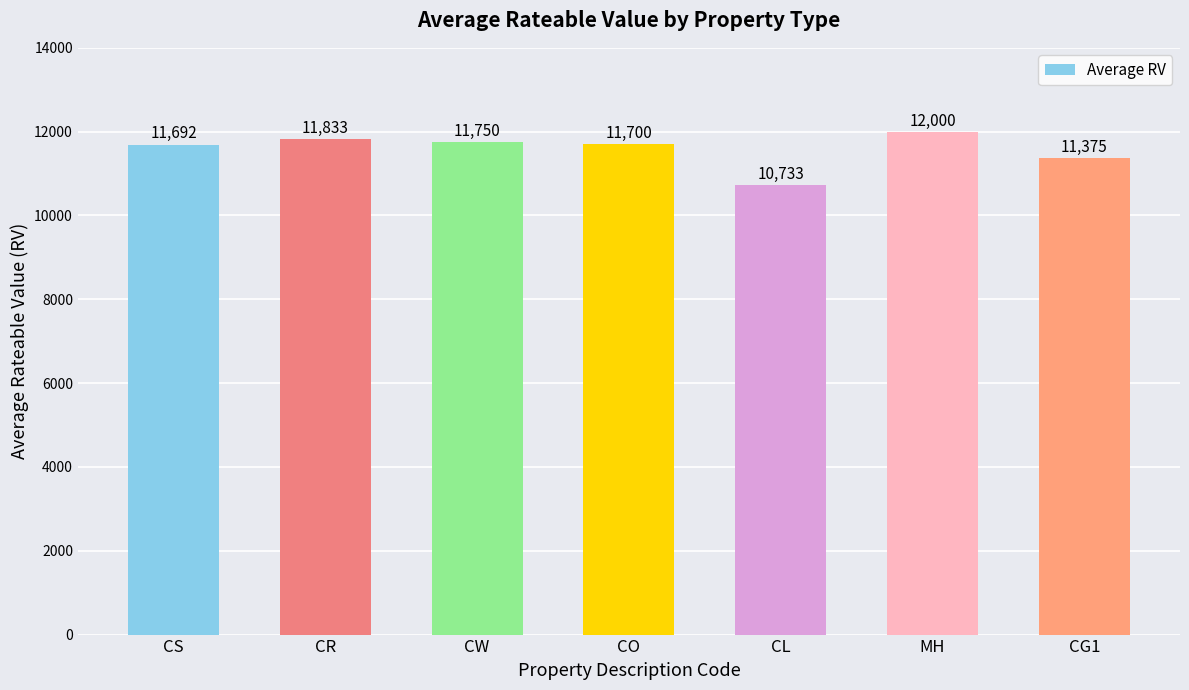

What is the ratio of the value at CL to the value at CW?

0.9